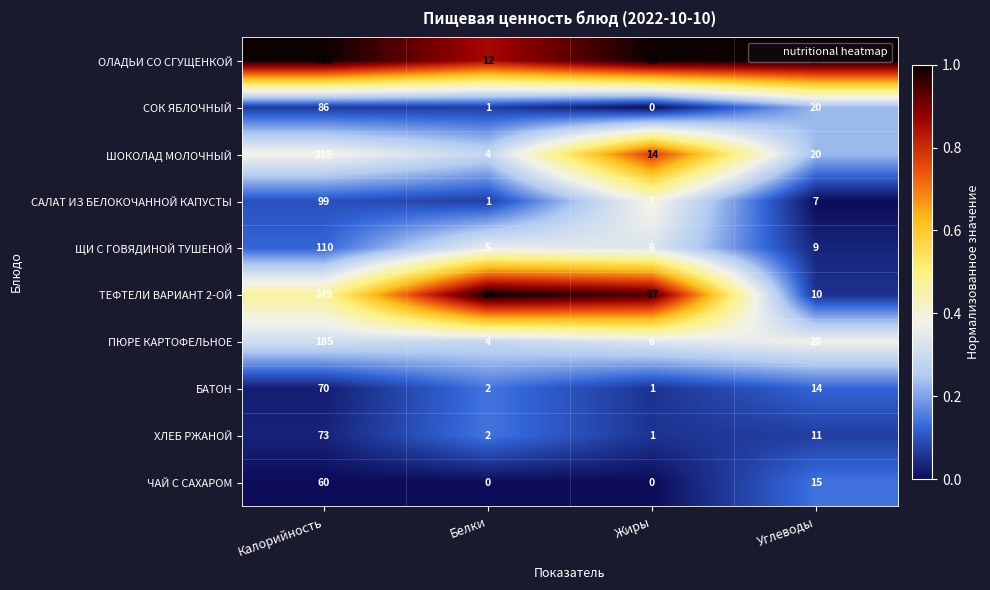

Rank the series by their maximum value, from lowest to highest.

ЧАЙ С САХАРОМ, БАТОН, ХЛЕБ РЖАНОЙ, СОК ЯБЛОЧНЫЙ, САЛАТ ИЗ БЕЛОКОЧАННОЙ КАПУСТЫ, ЩИ С ГОВЯДИНОЙ ТУШЕНОЙ, ПЮРЕ КАРТОФЕЛЬНОЕ, ШОКОЛАД МОЛОЧНЫЙ, ТЕФТЕЛИ ВАРИАНТ 2-ОЙ, ОЛАДЬИ СО СГУЩЕНКОЙ